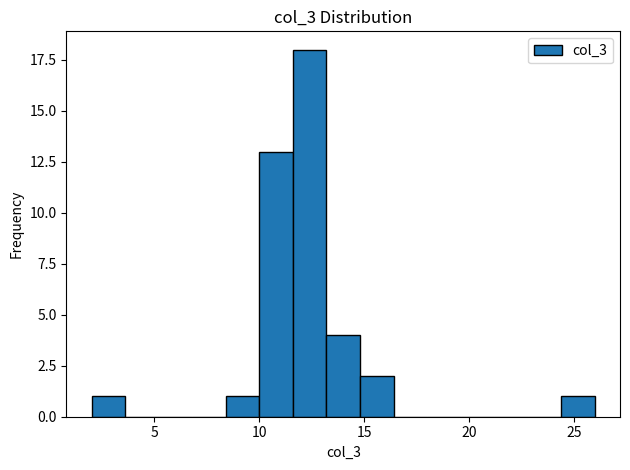

Around what value on the x-axis is the tallest bar? Give the approximate position of its centre, as read against the axis.

12.5